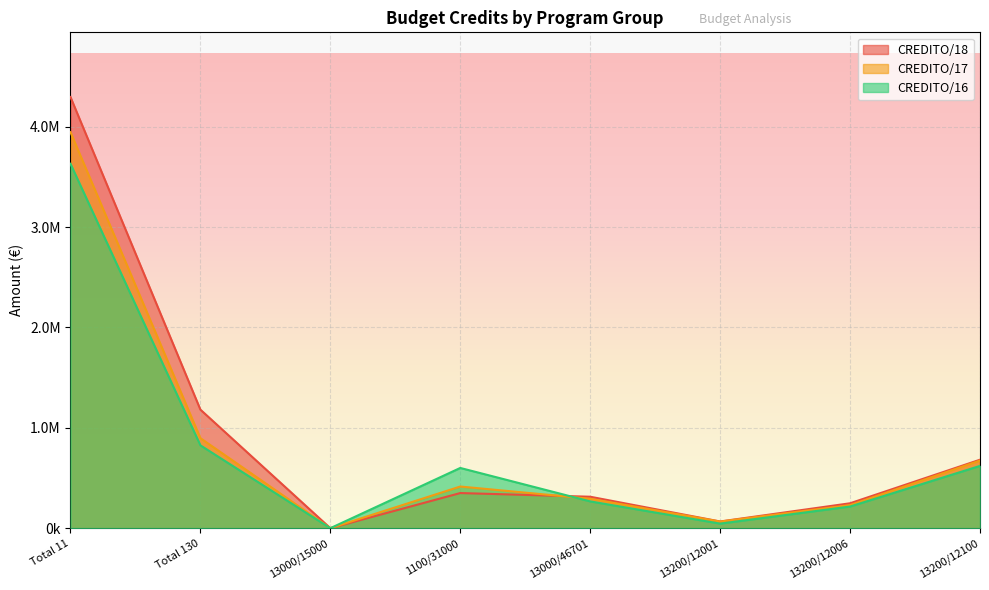

In CREDITO/17, how many points are lower than both neighbors (excluding endpoints)?

2